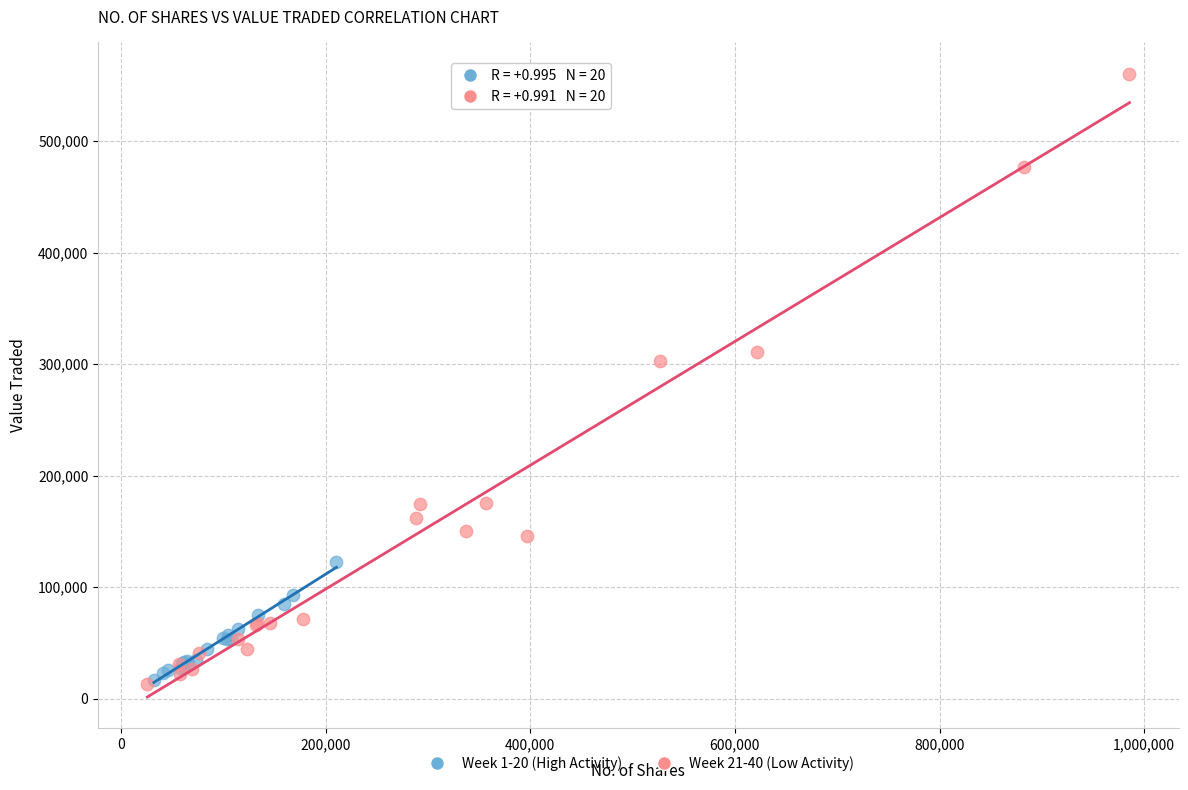

Which series contains the highest Y value?

Week 21-40 (Low Activity)